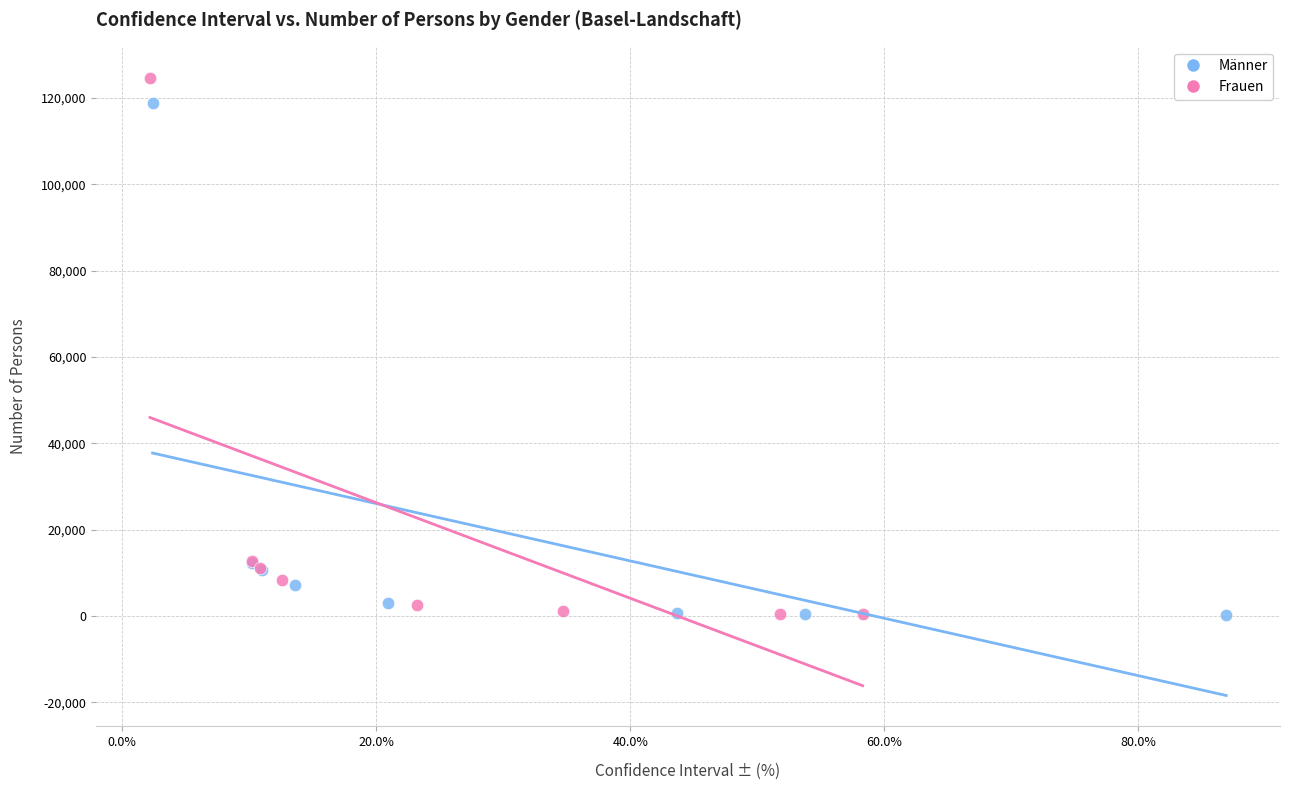

What are all the series names shown in the legend?

Männer, Frauen